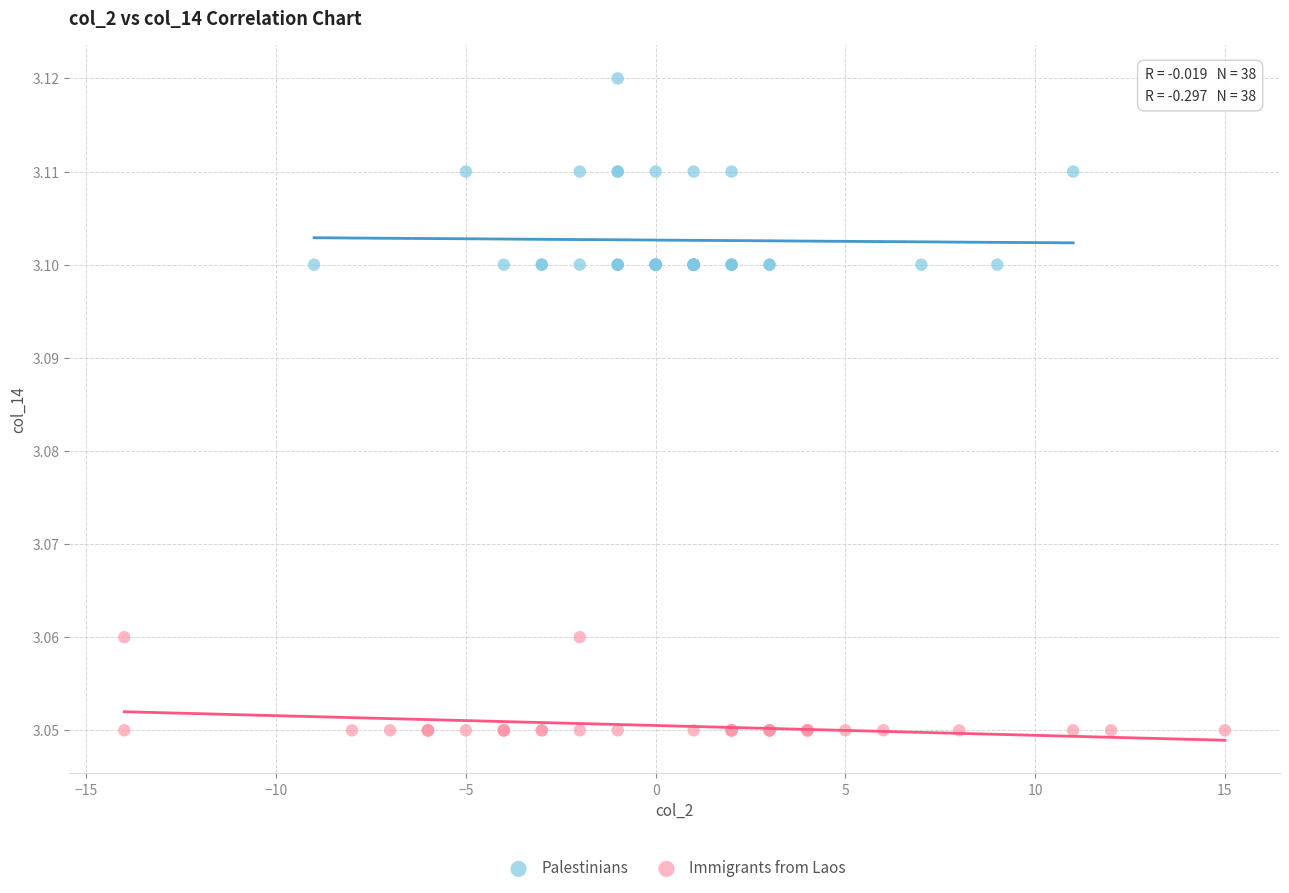

Which series contains the lowest Y value?

Immigrants from Laos